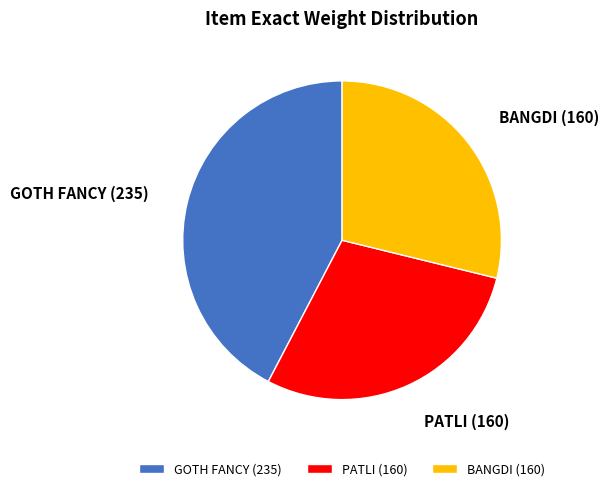

Is it true that PATLI (160) is 22% of the pie?

False